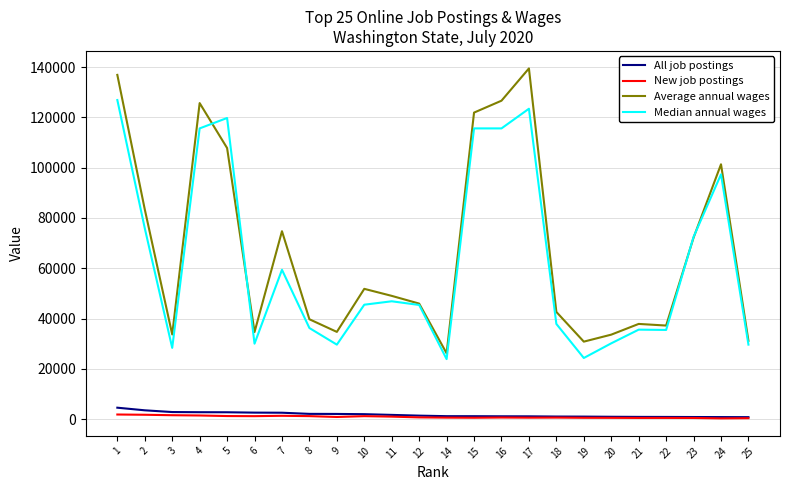

Where does the All job postings series first go above 1367?

1